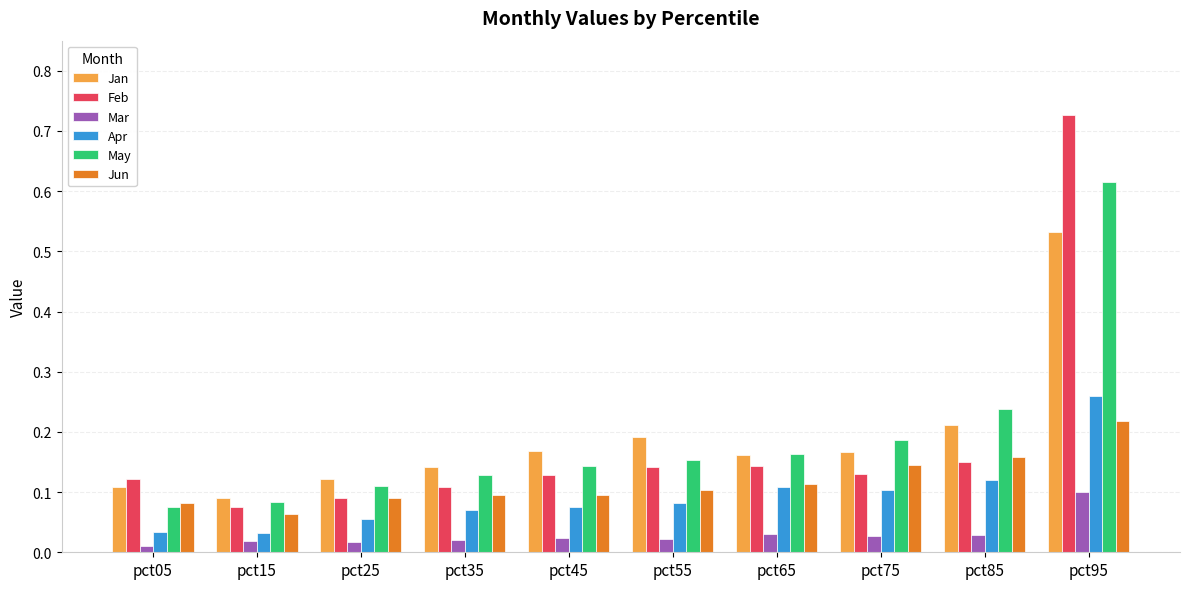

What is the sum of all Apr values?

0.9